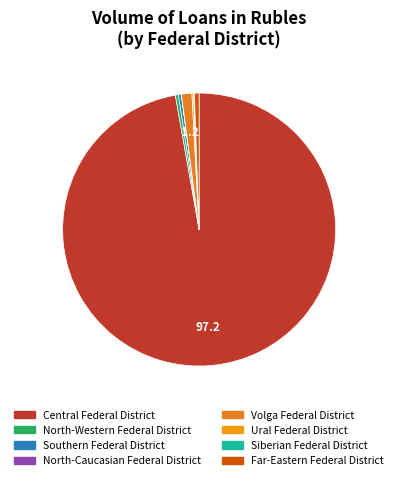

Which category has the smallest portion of the pie?

North-Caucasian Federal District